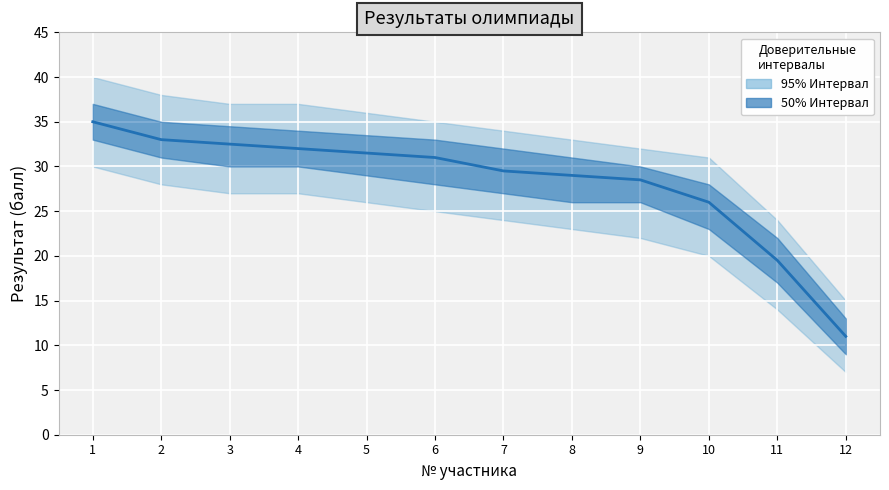

True or false: there are more than 2 points higher than both neighbors.

False